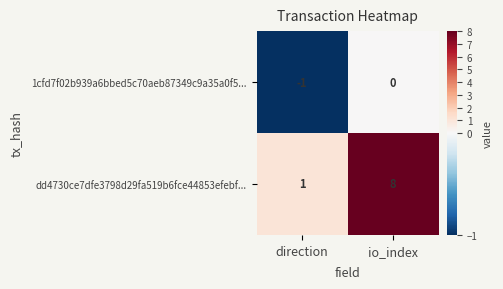

List the series in order of their overall mean, highest first.

dd4730ce7dfe3798d29fa519b6fce44853efebf..., 1cfd7f02b939a6bbed5c70aeb87349c9a35a0f5...